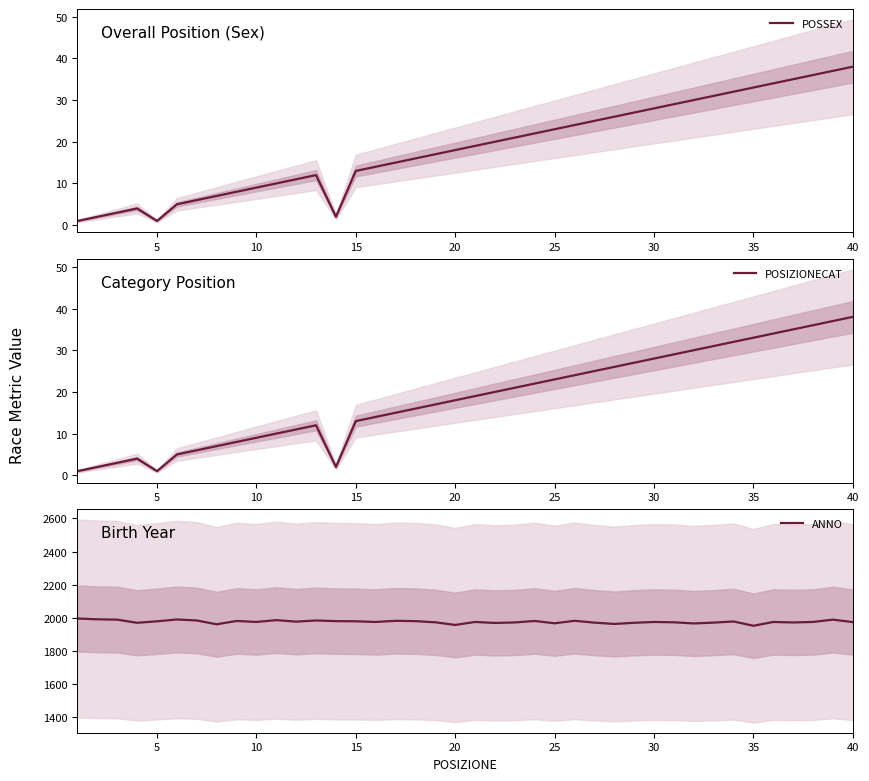

What is the highest value of the POSSEX series?

38